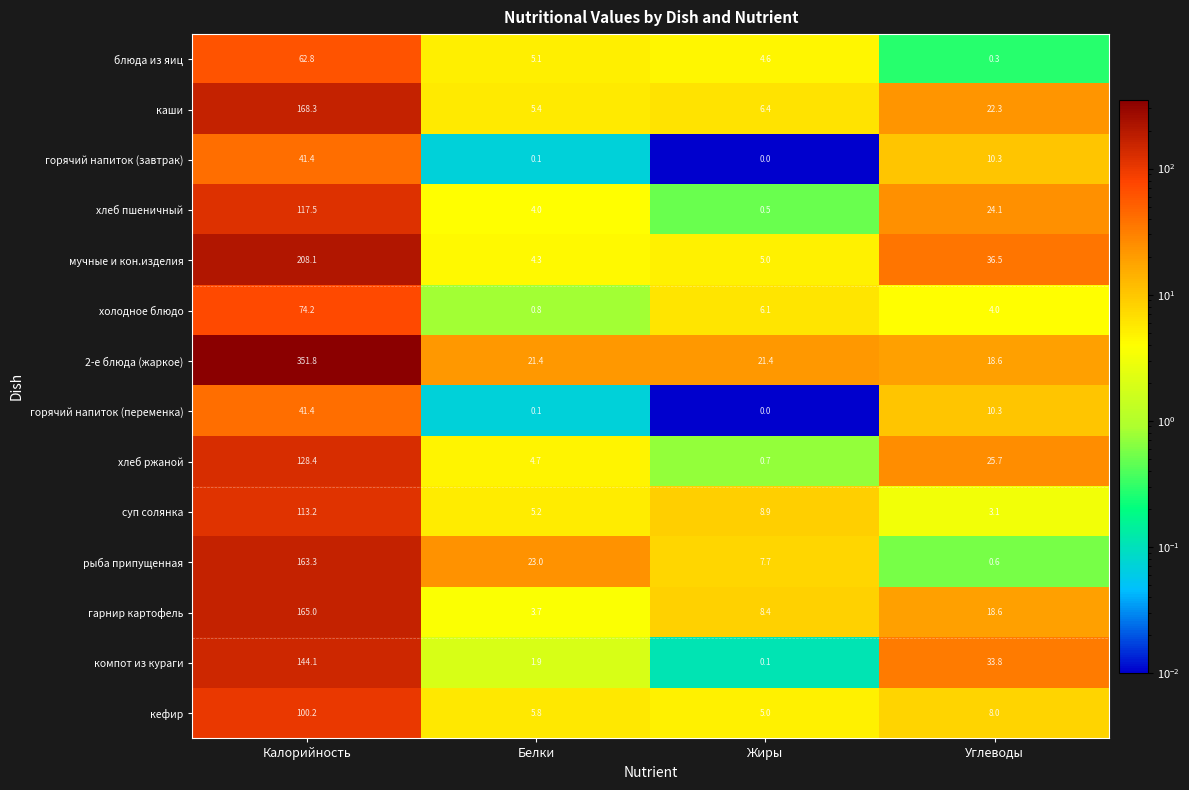

What is the difference between the highest and lowest values at Жиры?

21.4